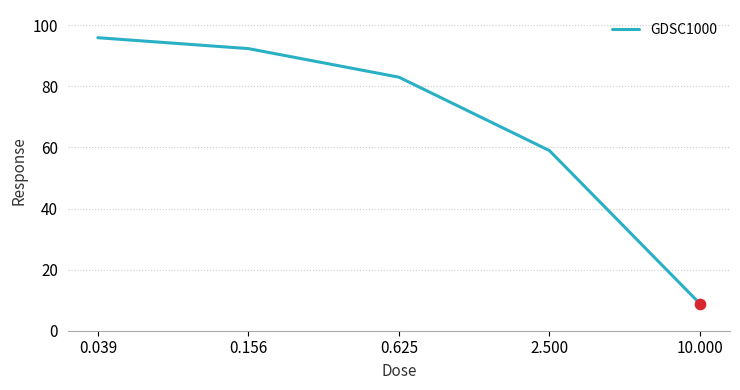

True or false: there are more than 1 points higher than both neighbors.

False